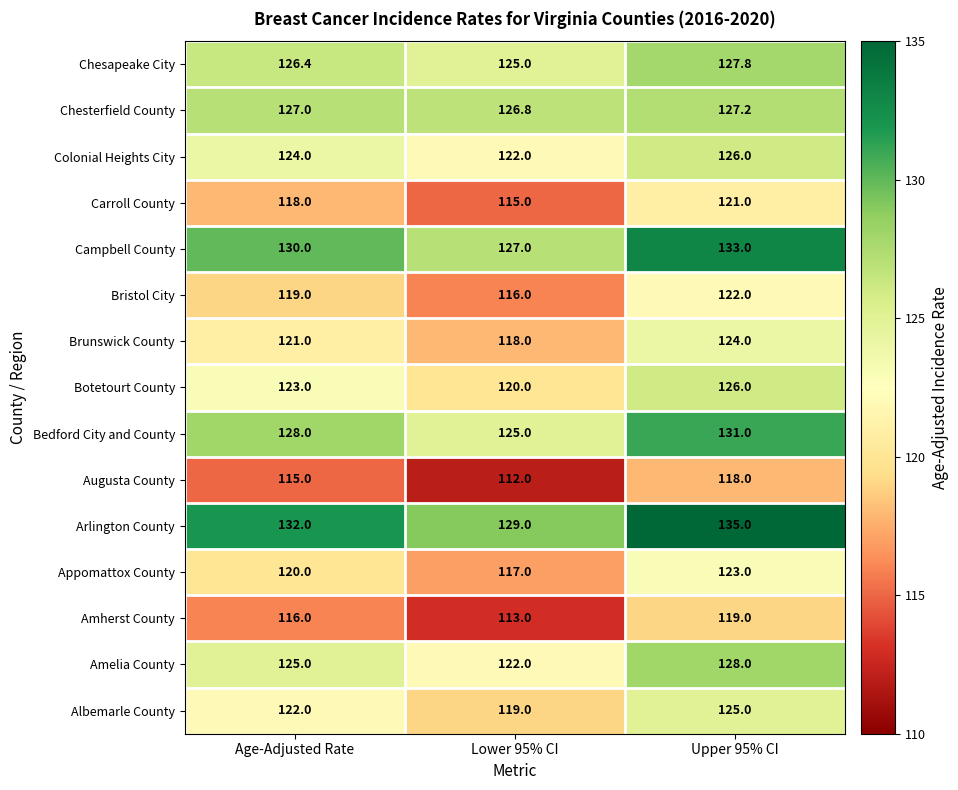

Which category has the lowest value across all series?

Lower 95% CI